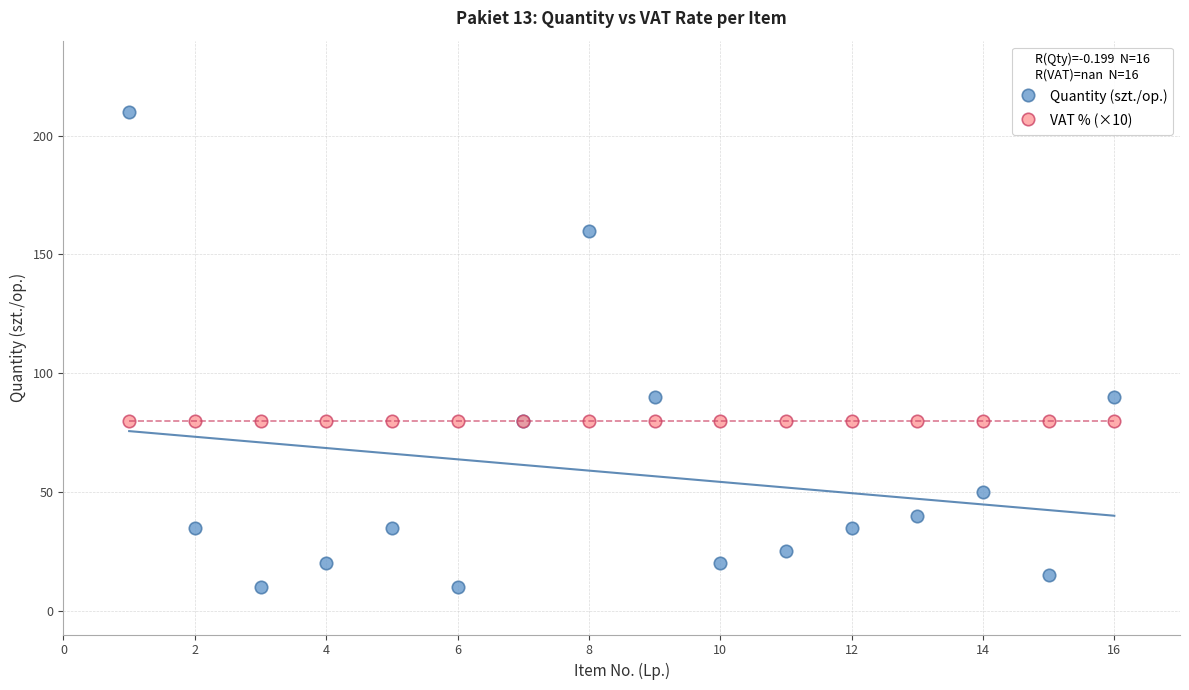

Which series reaches the minimum Y coordinate?

Quantity (szt./op.)